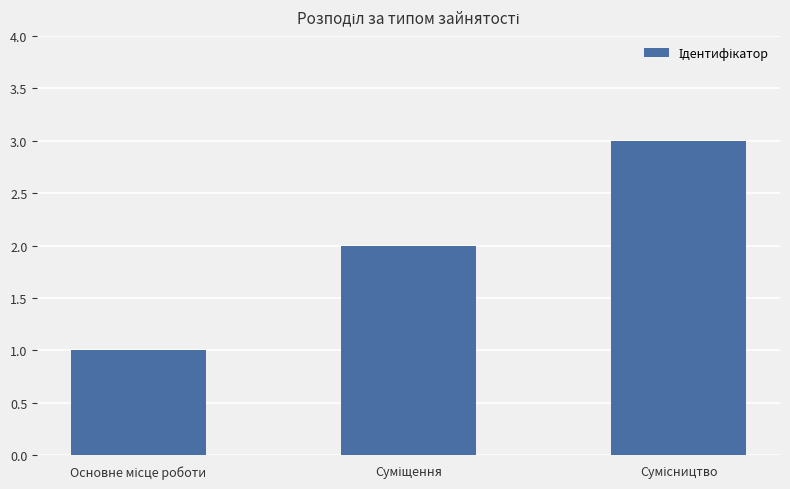

What is the minimum value shown in the chart?

1